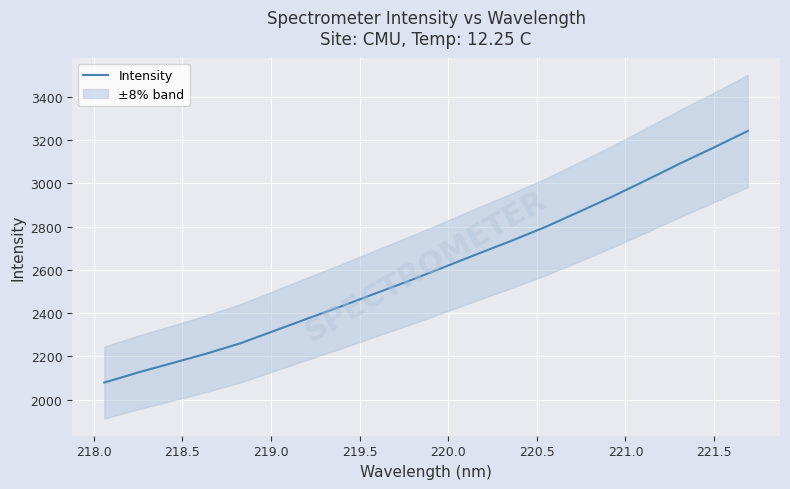

What is the highest value of the Intensity series?

3241.6